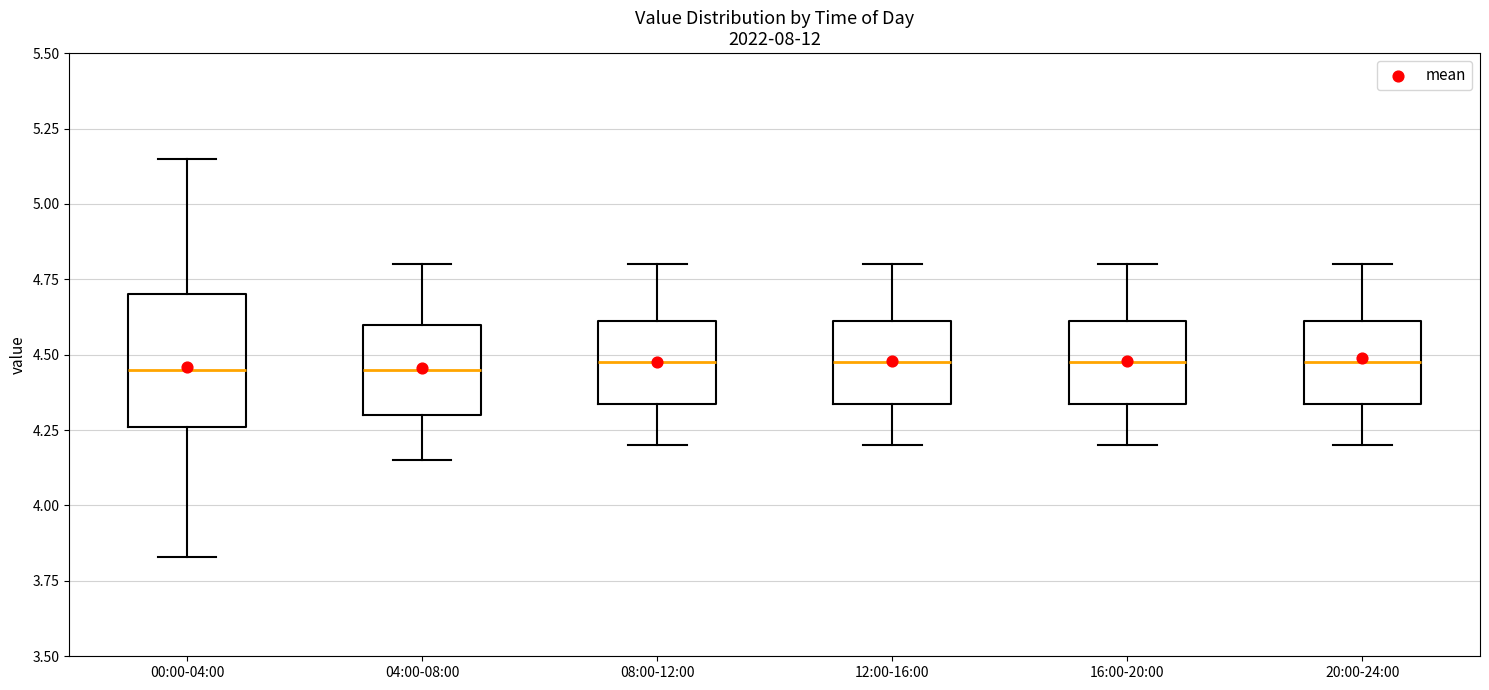

Comparing the boxes themselves (not the whiskers), which one is the tallest?

00:00-04:00